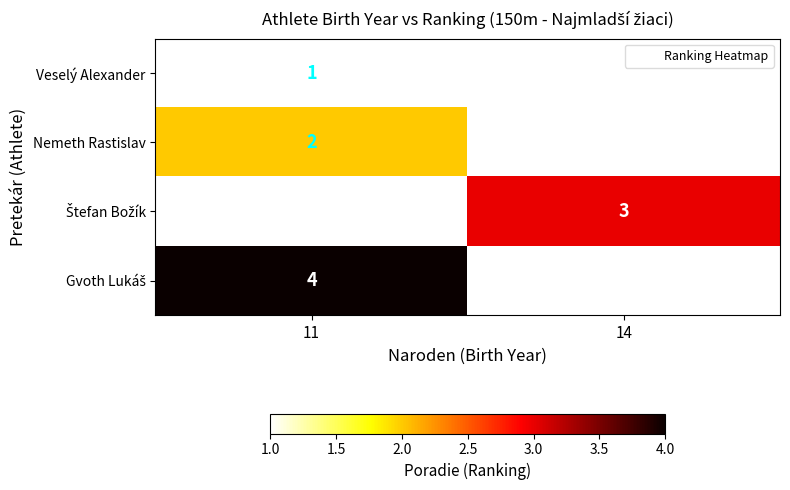

The Nemeth Rastislav series shows 2 at 11. True or false?

True